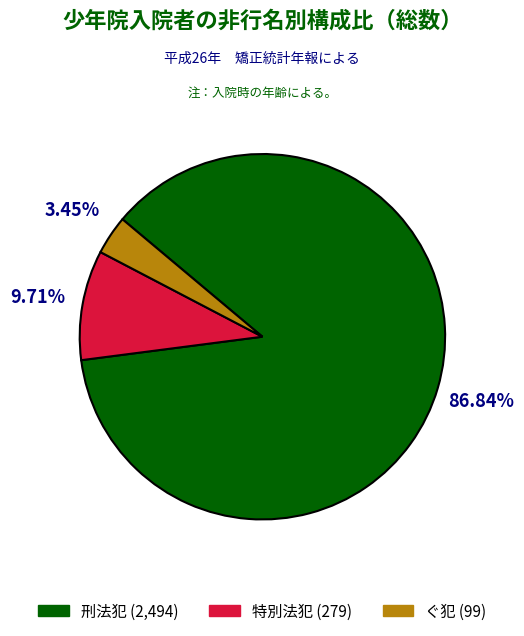

To the nearest percent, what portion does 刑法犯 represent?

87%